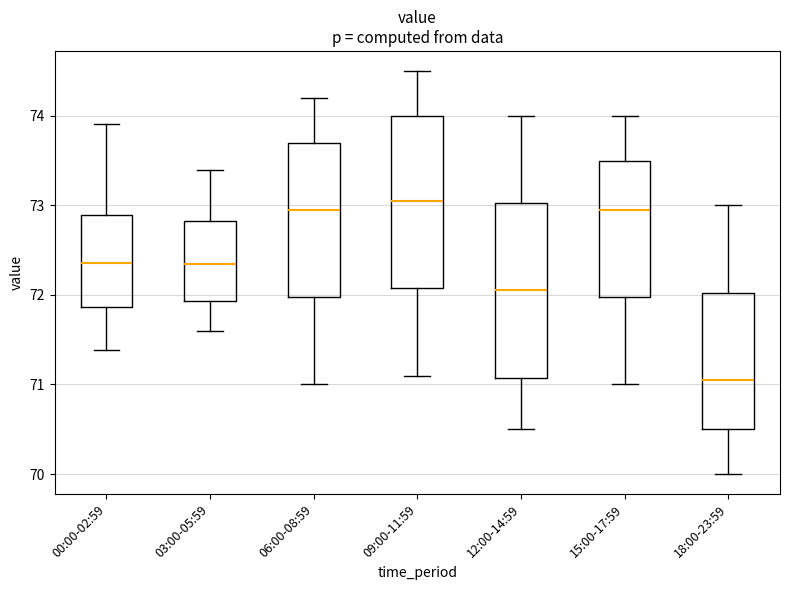

Reading left to right, read every box against the y-axis: the position of its median line, the range the box covers, and the ends of its whiskers. The values are not printed on the chart, so give them approximately, as read against the axis.

00:00-02:59: median 72.4, box 71.9 to 72.9, whiskers 71.4 to 73.9
03:00-05:59: median 72.4, box 71.9 to 72.8, whiskers 71.6 to 73.4
06:00-08:59: median 73.0, box 72.0 to 73.7, whiskers 71.0 to 74.2
09:00-11:59: median 73.1, box 72.1 to 74.0, whiskers 71.1 to 74.5
12:00-14:59: median 72.1, box 71.1 to 73.0, whiskers 70.5 to 74.0
15:00-17:59: median 73.0, box 72.0 to 73.5, whiskers 71.0 to 74.0
18:00-23:59: median 71.1, box 70.5 to 72.0, whiskers 70.0 to 73.0